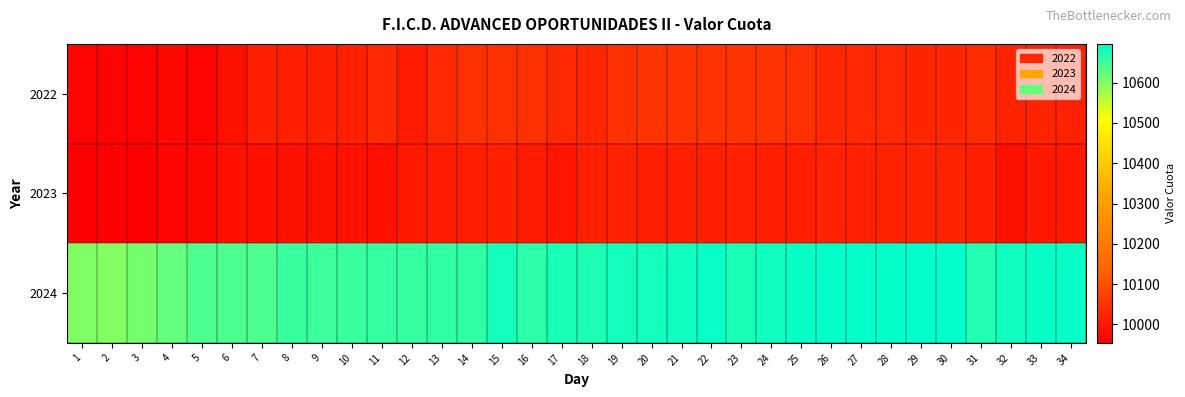

At 22, list the series in order from largest to smallest.

2024, 2022, 2023